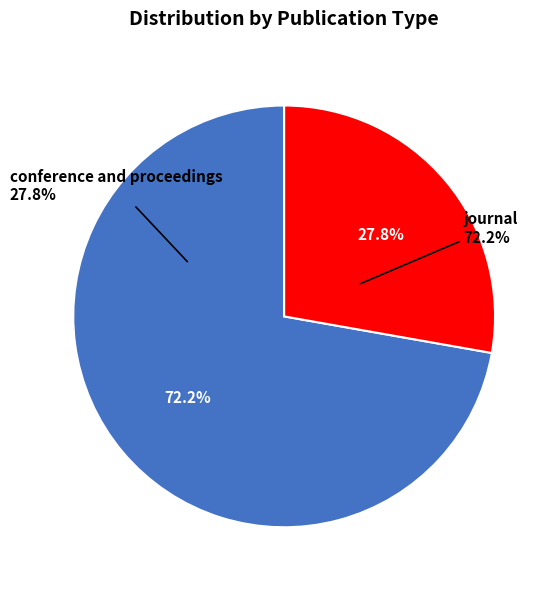

To the nearest percent, what is the difference between the conference and proceedings and journal slice percentages?

44%